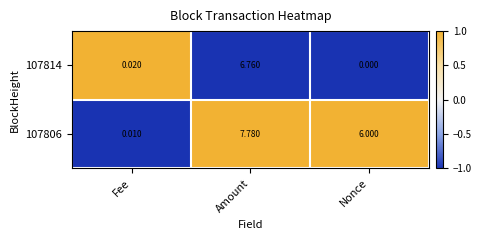

Where is 107814 nearest to the value 3?

Fee